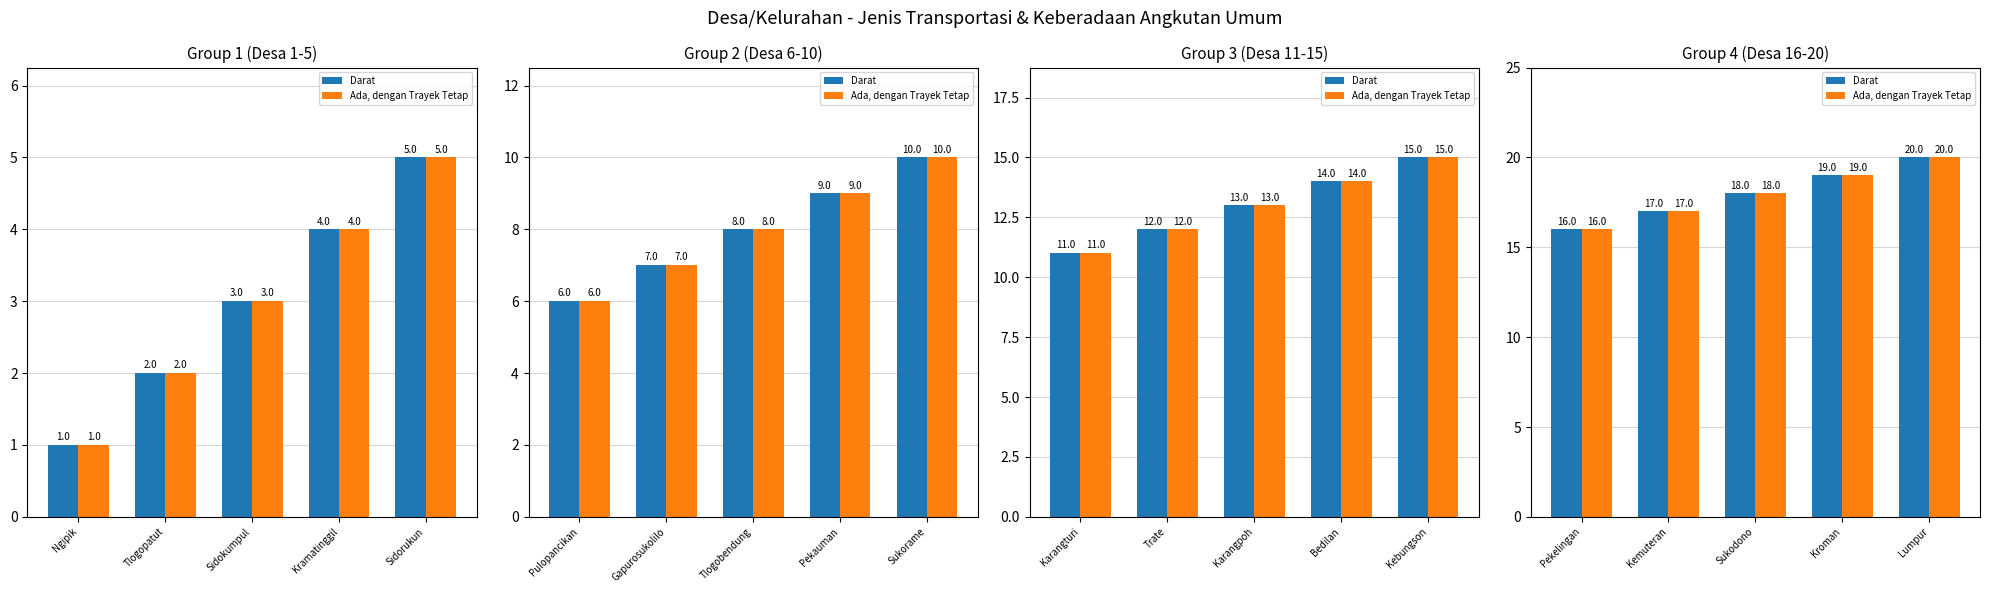

Is it true that Darat equals 8 at Sukodono?

False